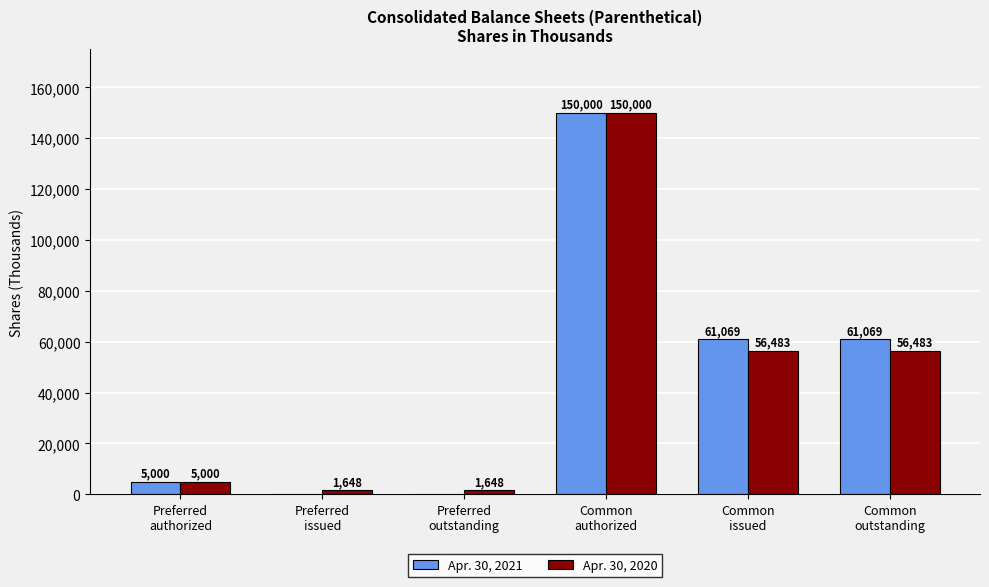

What is the greatest value displayed?

150000